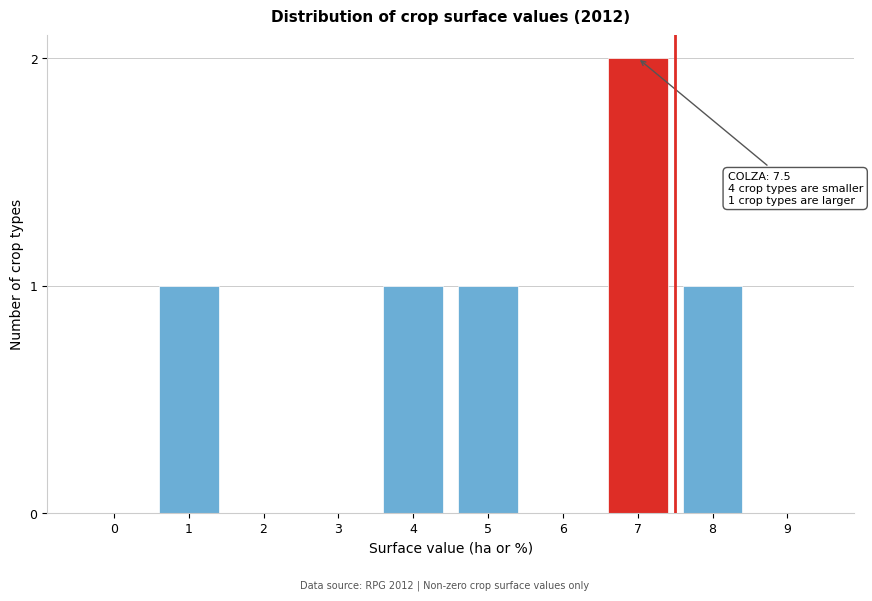

Reading left to right, what are all the values shown in this chart?

0=0	1=1	2=0	3=0	4=1	5=1	6=0	7=2	8=1	9=0